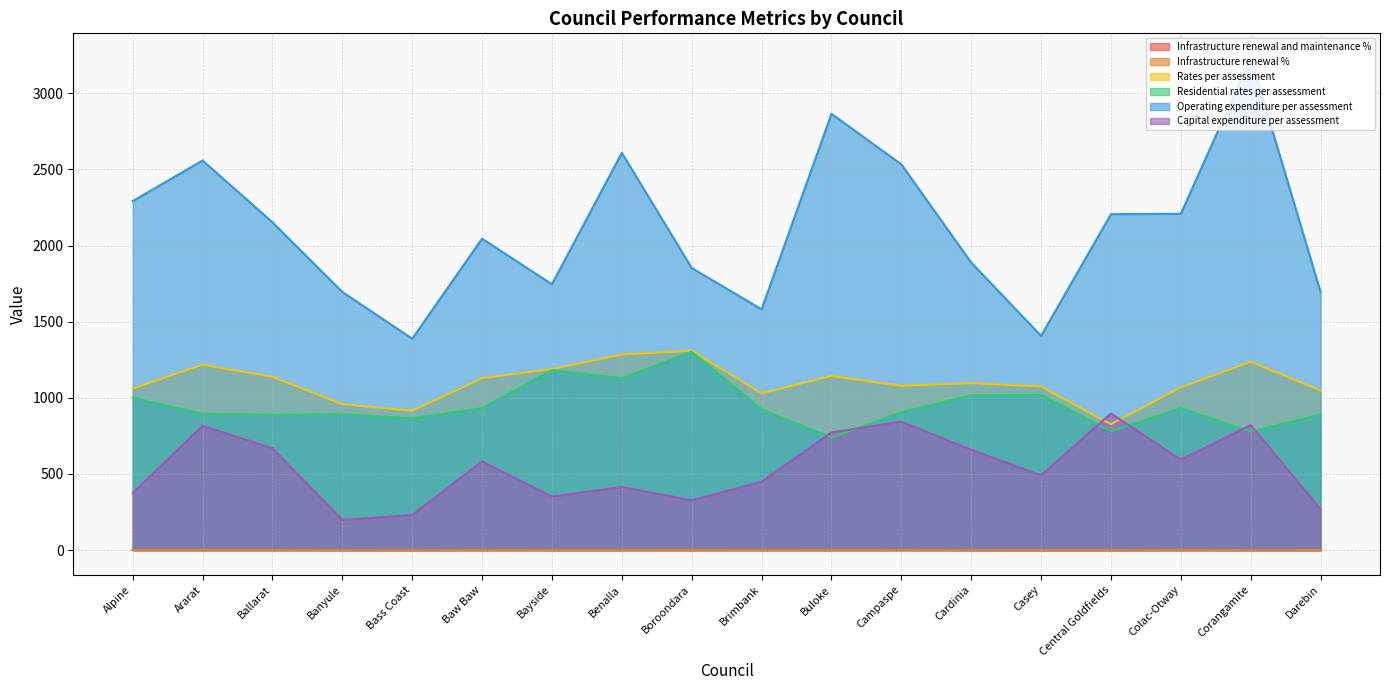

What are all the series names shown in the legend?

Infrastructure renewal and maintenance %, Infrastructure renewal %, Rates per assessment, Residential rates per assessment, Operating expenditure per assessment, Capital expenditure per assessment